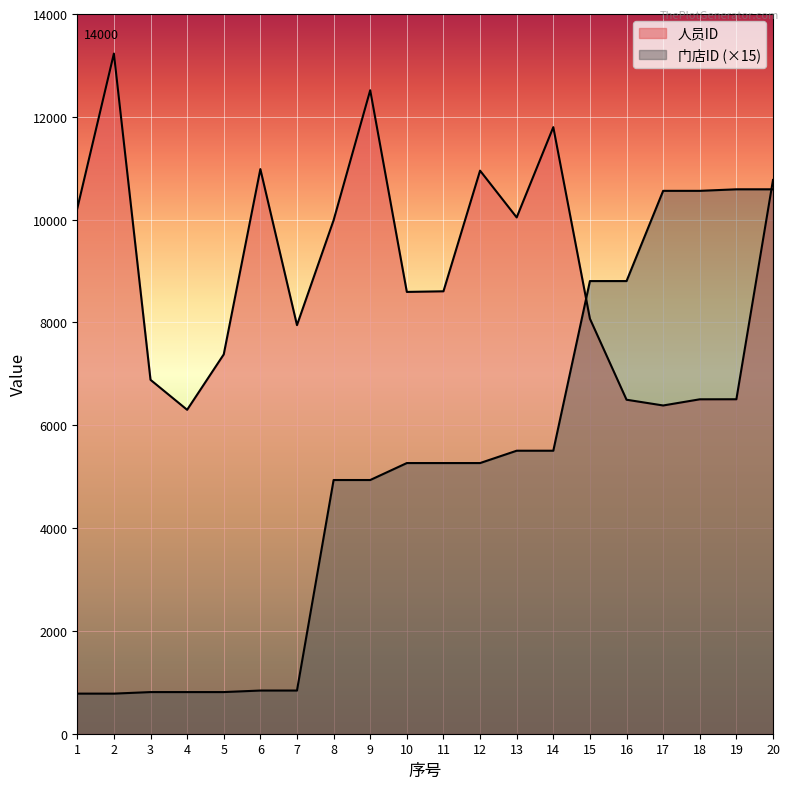

Reading right to left, transcribe all the data shown in this chart.

人员ID: 10772	6506	6505	6385	6497	8073	11799	10043	10953	8606	8594	12517	9988	7948	10983	7379	6301	6884	13231	10218
门店ID: 10590	10590	10560	10560	8805	8805	5505	5505	5265	5265	5265	4935	4935	840	840	810	810	810	780	780